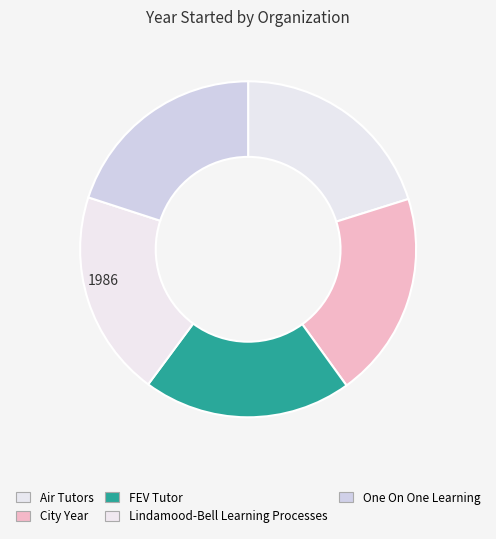

How many slices are in this pie chart?

5